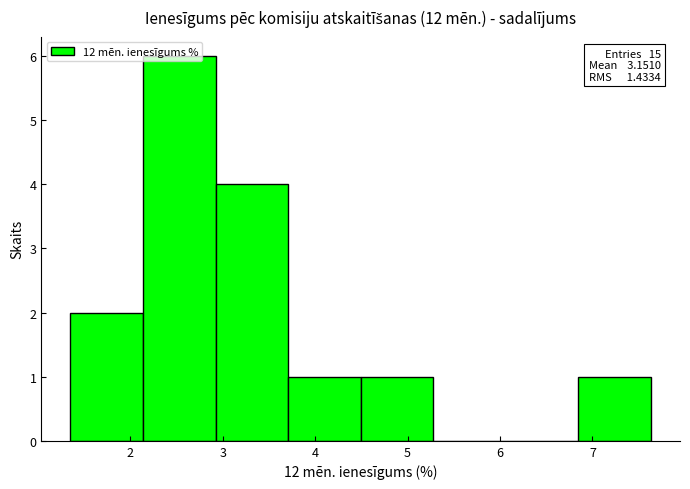

Over which range of the x-axis is the bar tallest?

2.1 to 2.9